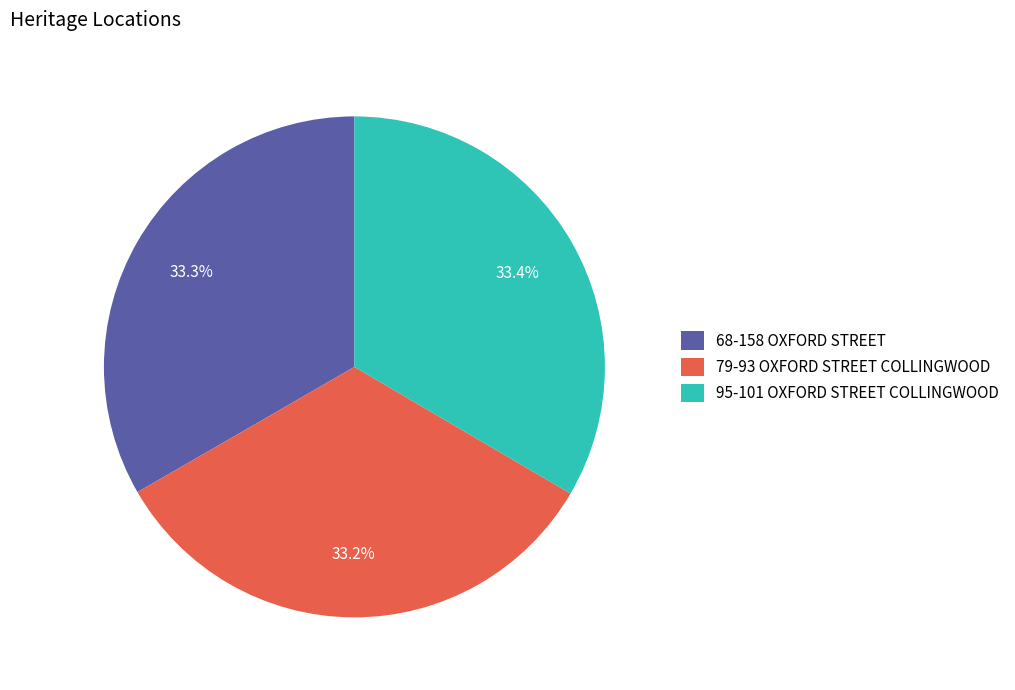

To the nearest percent, what is the combined percentage of 79-93 OXFORD STREET COLLINGWOOD and 68-158 OXFORD STREET?

67%